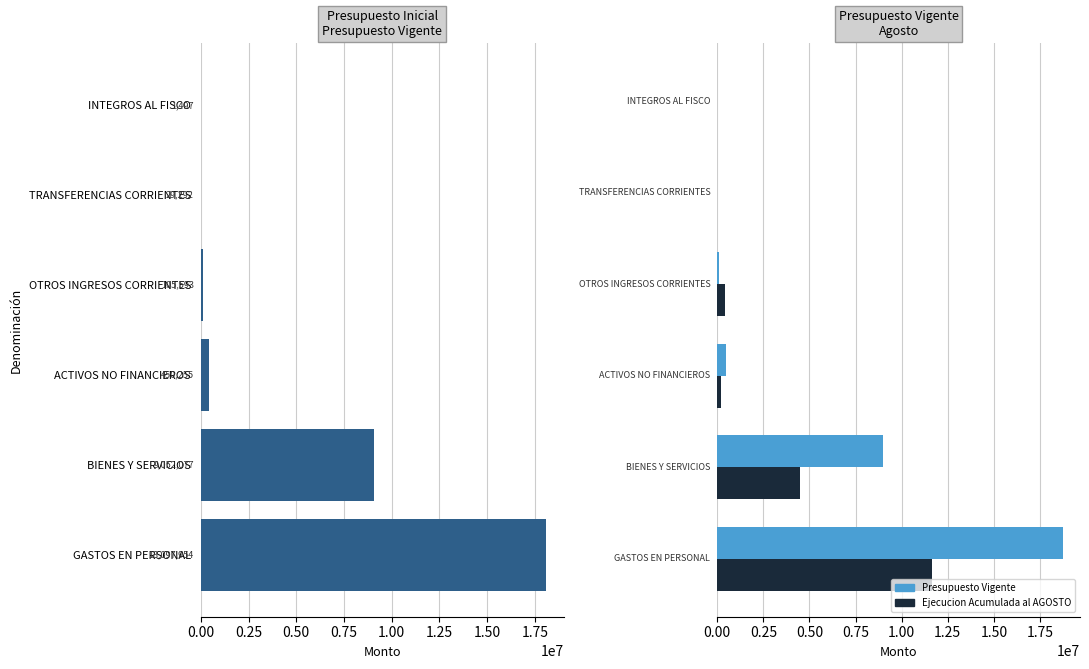

Count the number of categories in the chart.

6